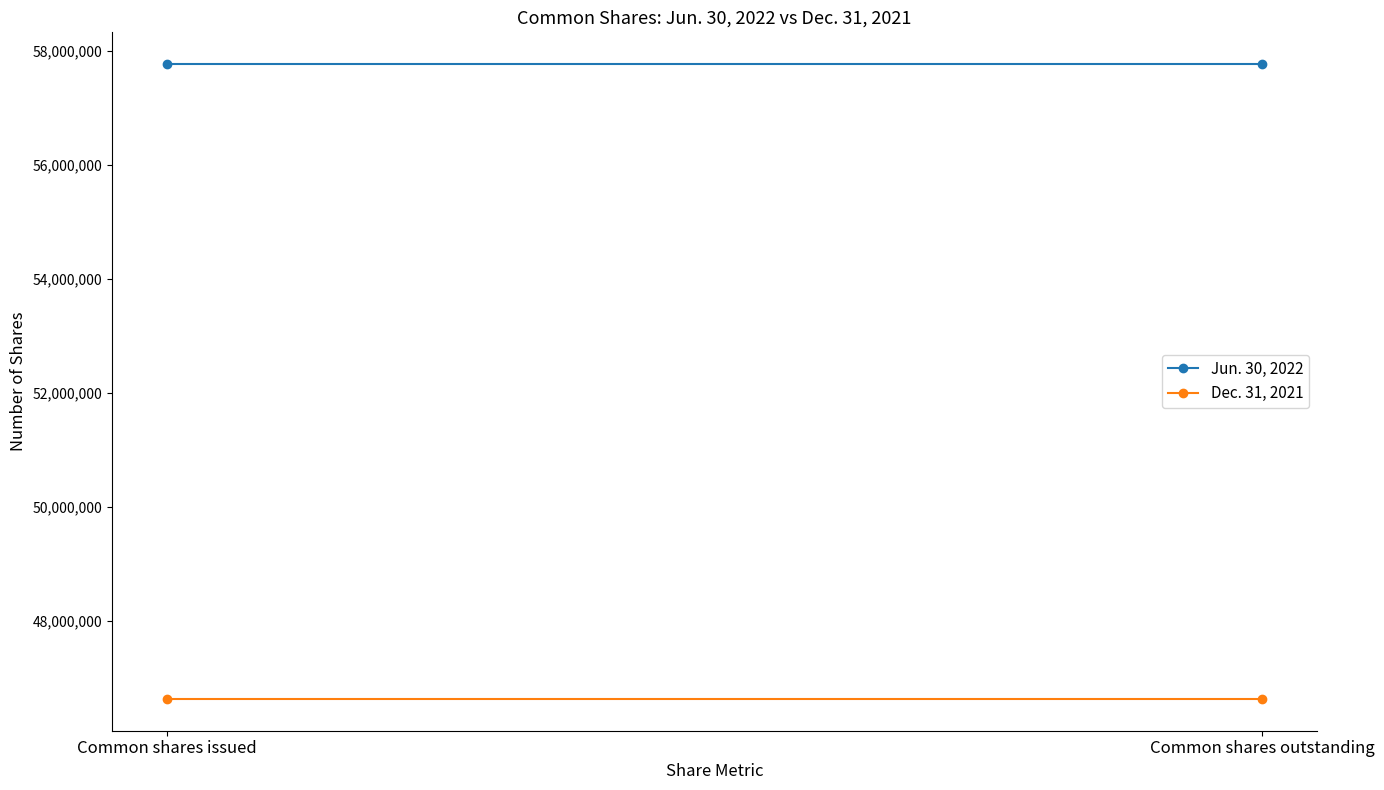

Which series has the widest spread of values?

Jun. 30, 2022